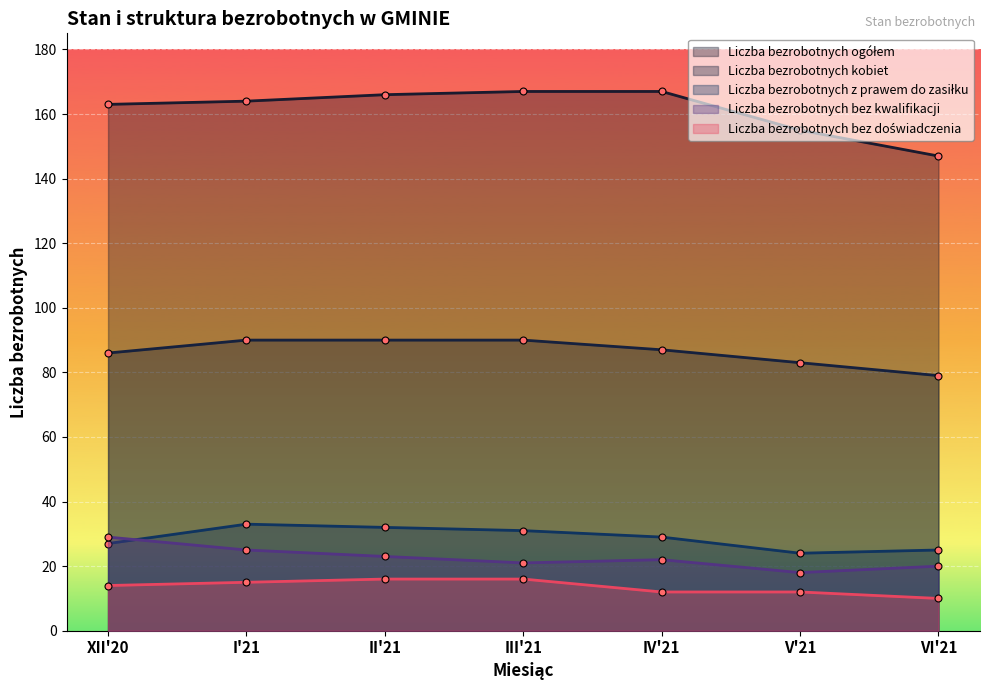

Between I'21 and IV'21, which is larger?

IV'21